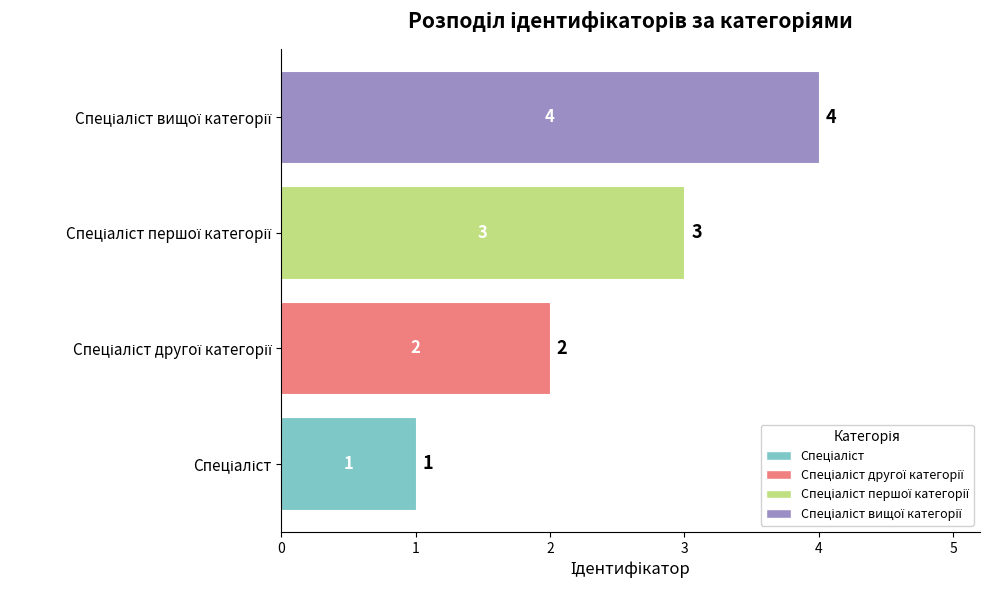

Count the number of data series in this chart.

1